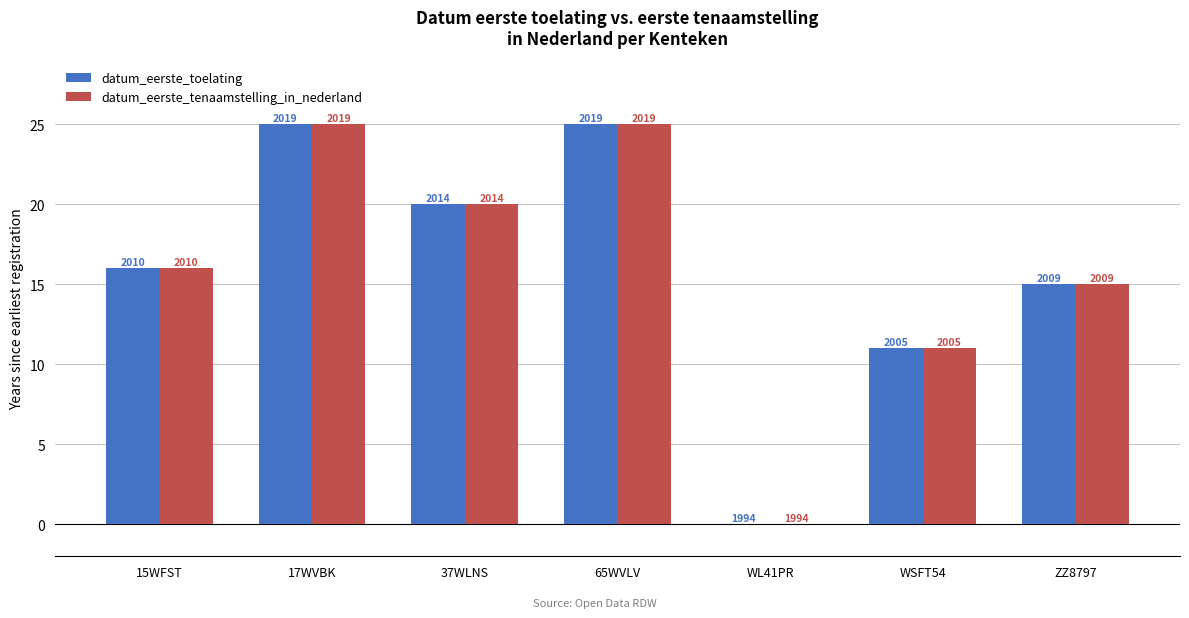

Which label corresponds to the largest value in the chart?

17WVBK